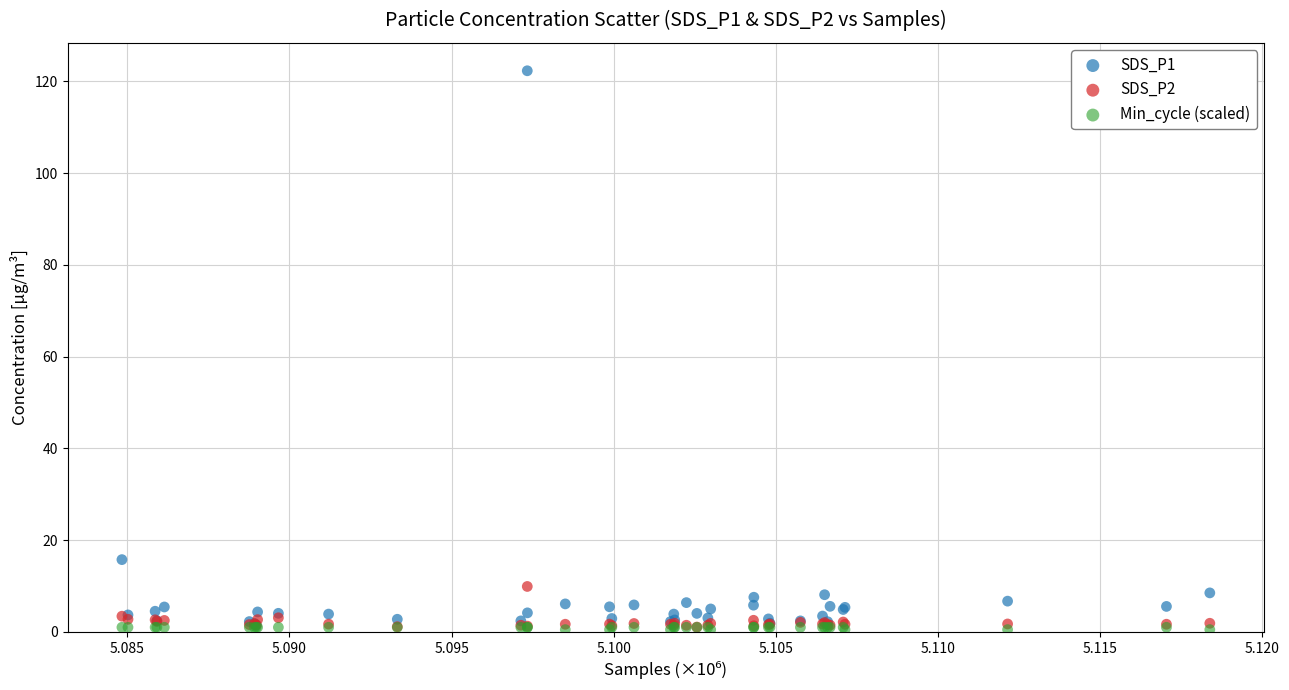

Across all series, what Y value is closest to 61?

15.8